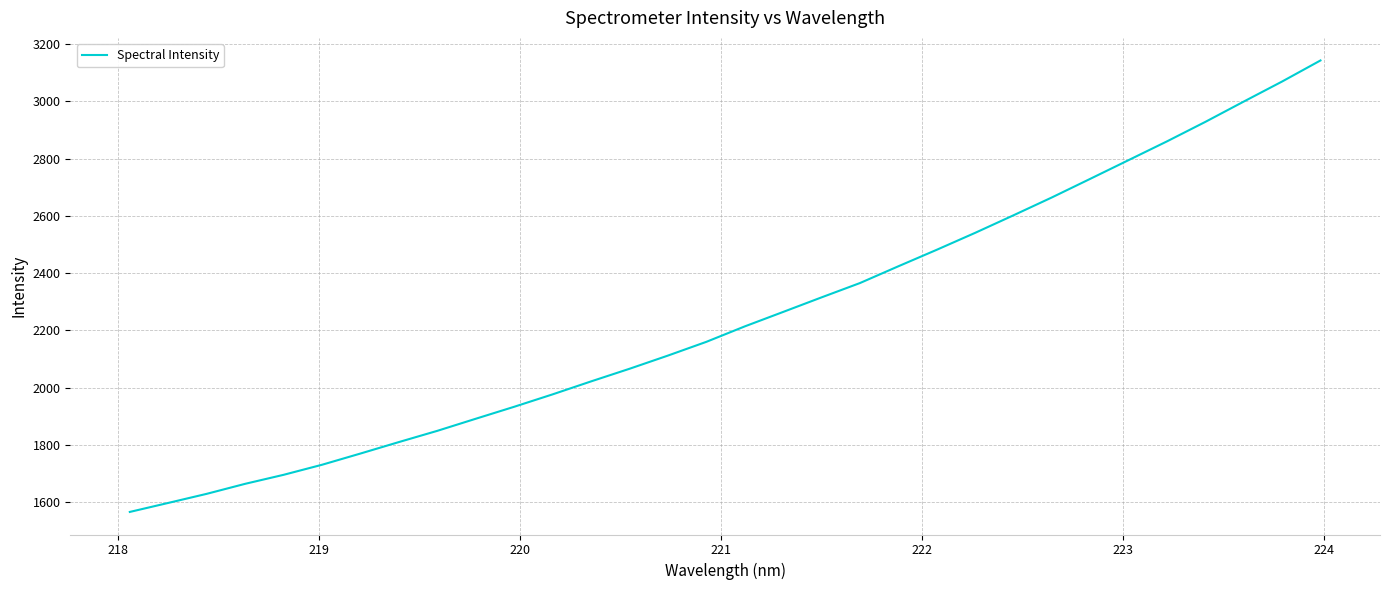

What is the maximum value shown in the chart?

3142.6